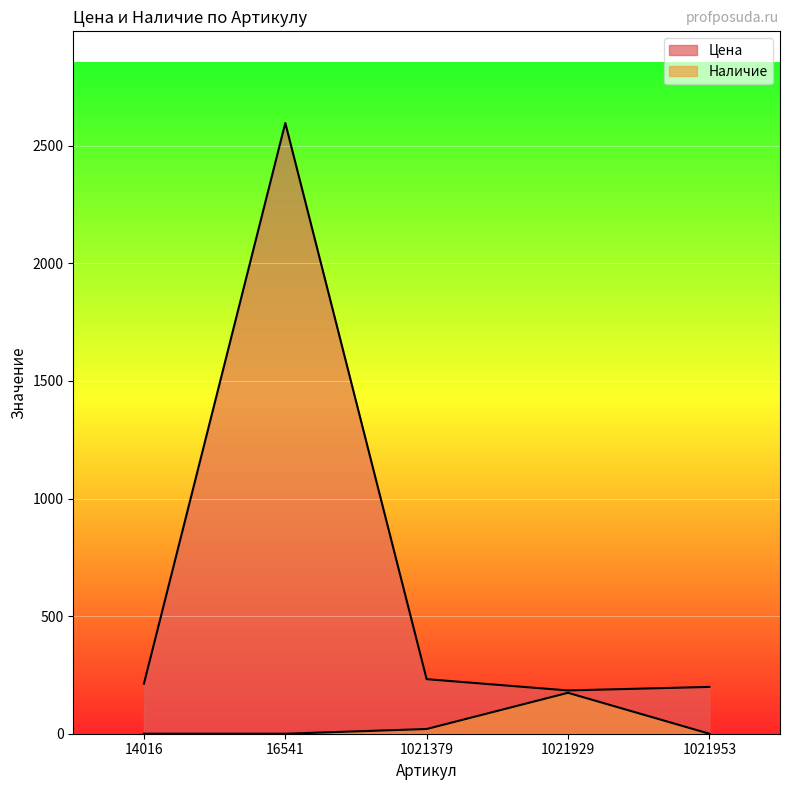

At which category does Наличие reach its first local peak?

1021929